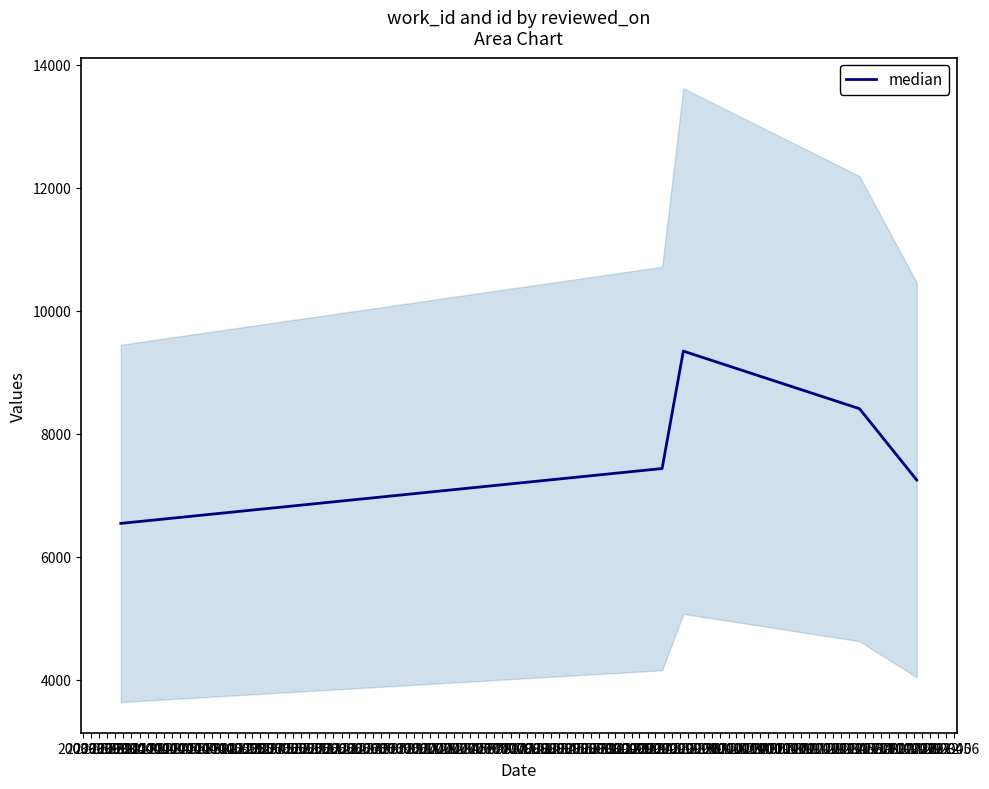

What is the lowest value of the median series?

6541.5